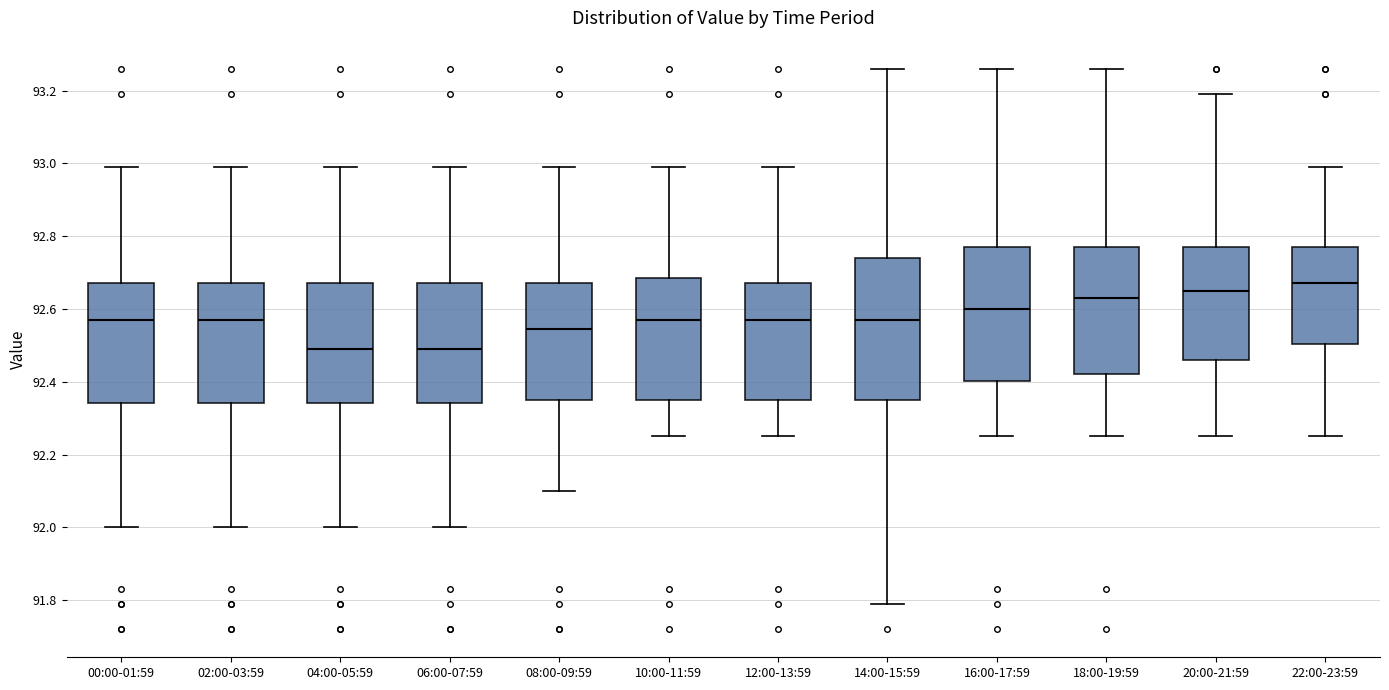

Reading left to right, read every box against the y-axis: the position of its median line, the range the box covers, and the ends of its whiskers. The values are not printed on the chart, so give them approximately, as read against the axis.

00:00-01:59: median 92.58, box 92.34 to 92.68, whiskers 92.00 to 93.00
02:00-03:59: median 92.58, box 92.34 to 92.68, whiskers 92.00 to 93.00
04:00-05:59: median 92.50, box 92.34 to 92.68, whiskers 92.00 to 93.00
06:00-07:59: median 92.50, box 92.34 to 92.68, whiskers 92.00 to 93.00
08:00-09:59: median 92.54, box 92.36 to 92.68, whiskers 92.10 to 93.00
10:00-11:59: median 92.58, box 92.36 to 92.68, whiskers 92.26 to 93.00
12:00-13:59: median 92.58, box 92.36 to 92.68, whiskers 92.26 to 93.00
14:00-15:59: median 92.58, box 92.36 to 92.74, whiskers 91.80 to 93.26
16:00-17:59: median 92.60, box 92.40 to 92.78, whiskers 92.26 to 93.26
18:00-19:59: median 92.64, box 92.42 to 92.78, whiskers 92.26 to 93.26
20:00-21:59: median 92.66, box 92.46 to 92.78, whiskers 92.26 to 93.20
22:00-23:59: median 92.68, box 92.50 to 92.78, whiskers 92.26 to 93.00